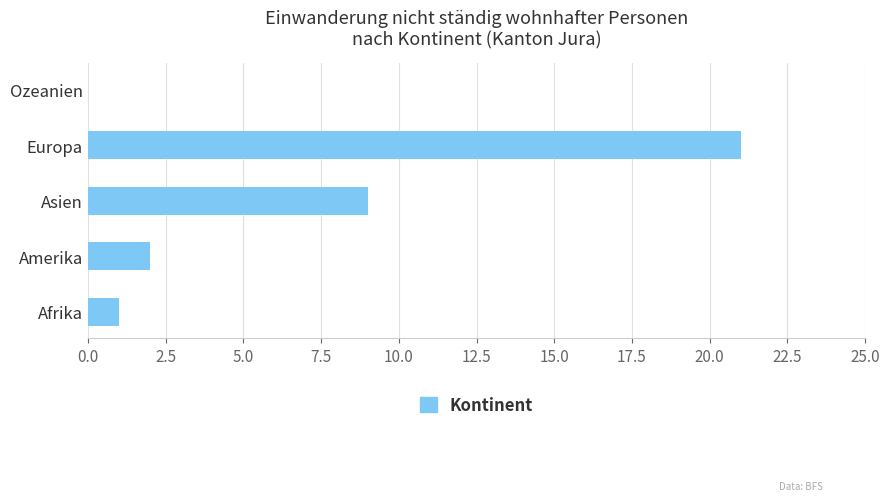

At which label is the value closest to 10?

Asien